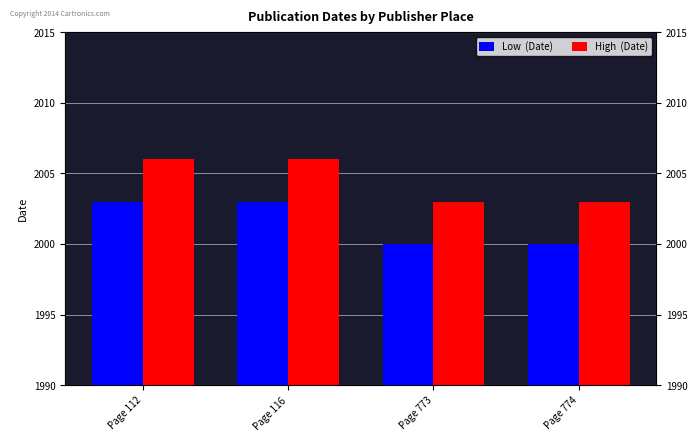

Reading right to left, transcribe all the data shown in this chart.

Low  (Date): 2000	2000	2003	2003
High  (Date): 2003	2003	2006	2006